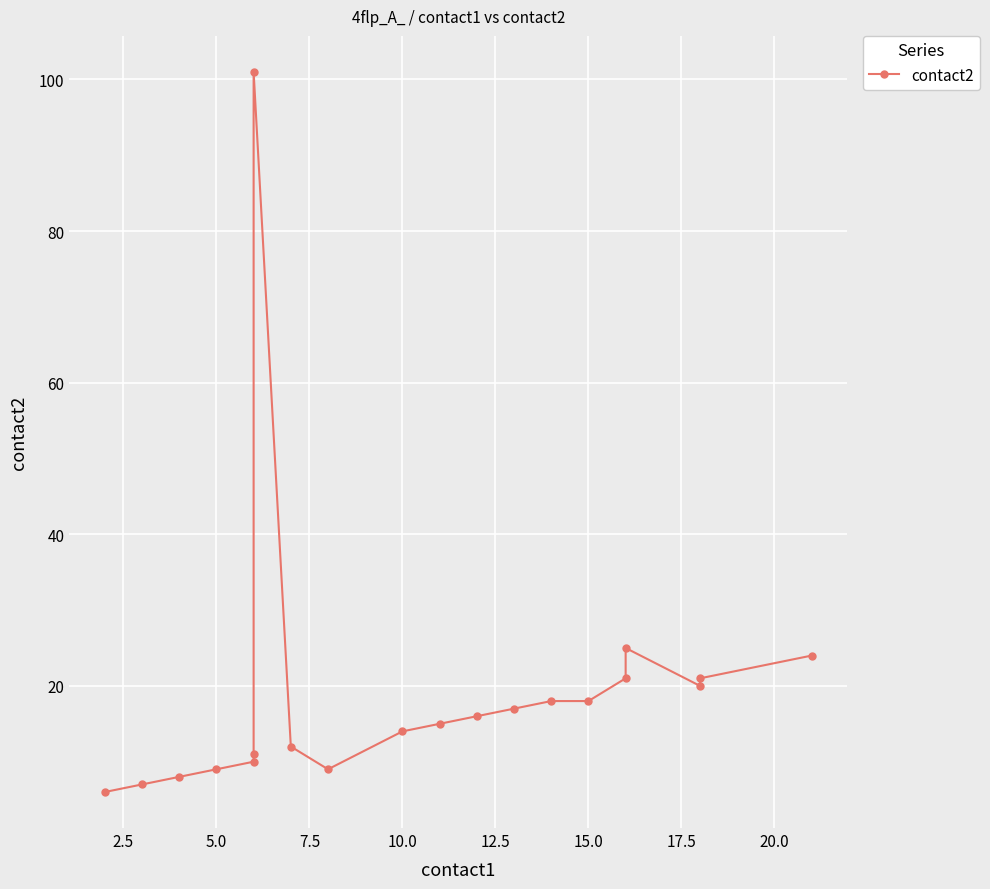

Which has a higher value, 10.0 or 7.5?

10.0